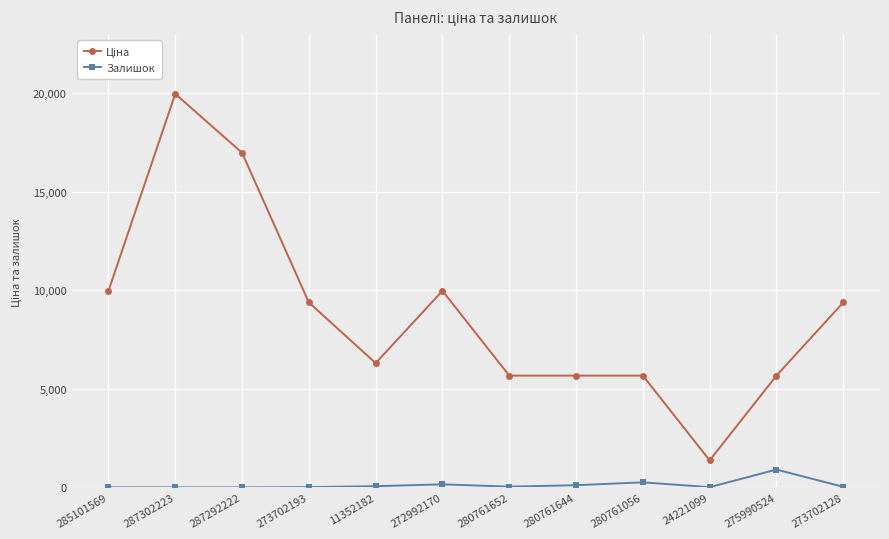

Count the number of data series in this chart.

2